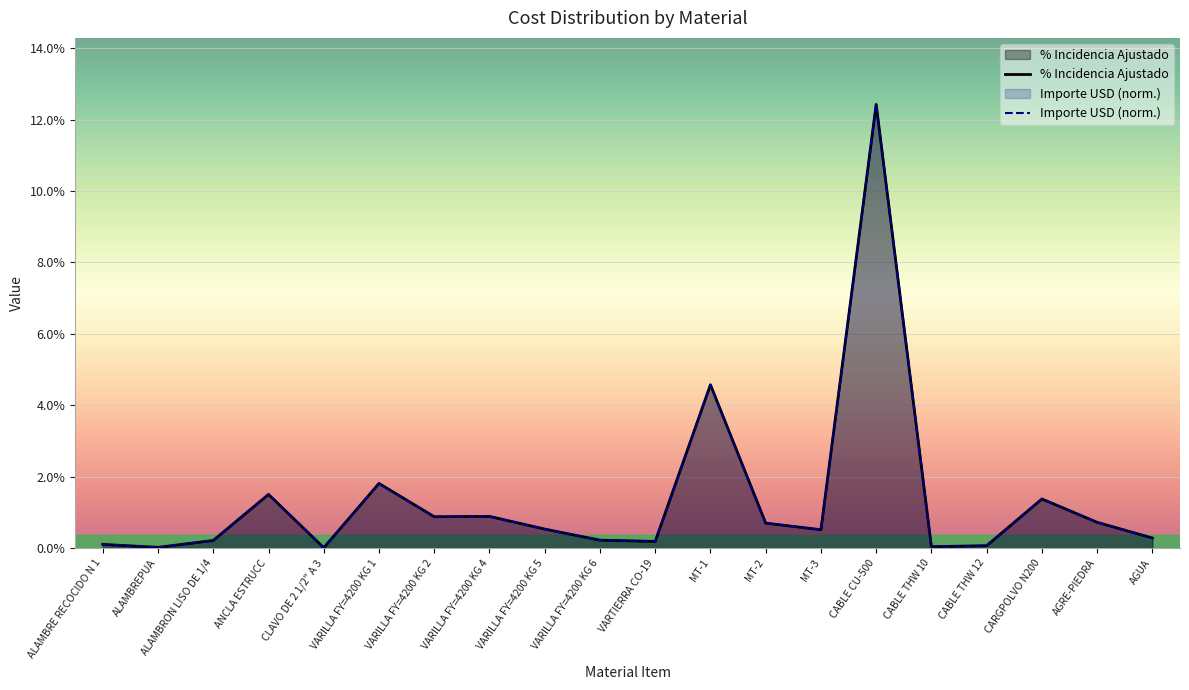

Where do Importe USD and % Incidencia Ajustado first cross each other?

ALAMBRE RECOCIDO N 1 and ALAMBREPUA